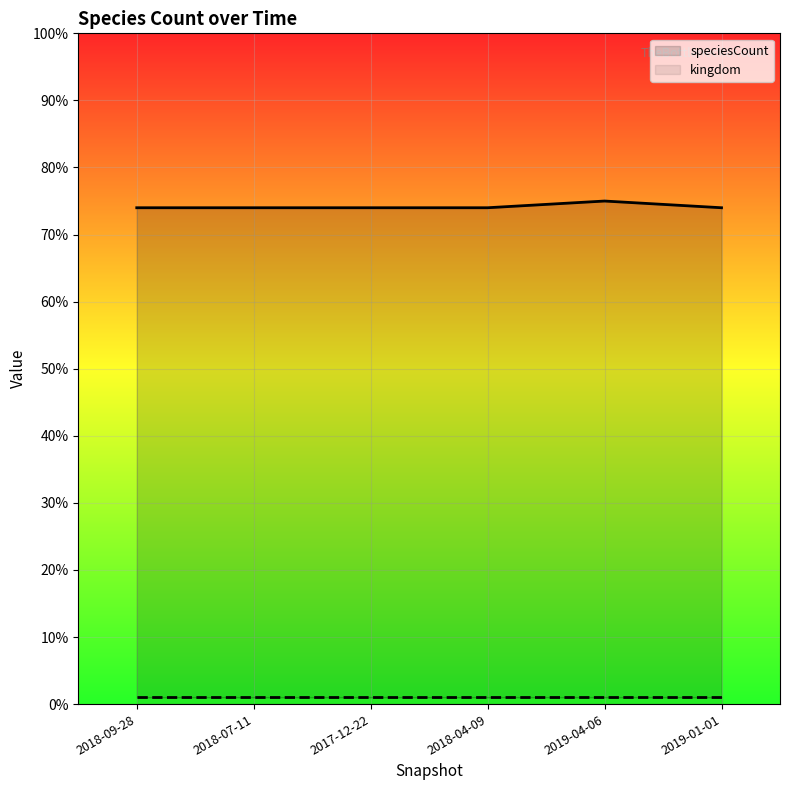

Is it true that speciesCount equals 74 at 2018-09-28?

True